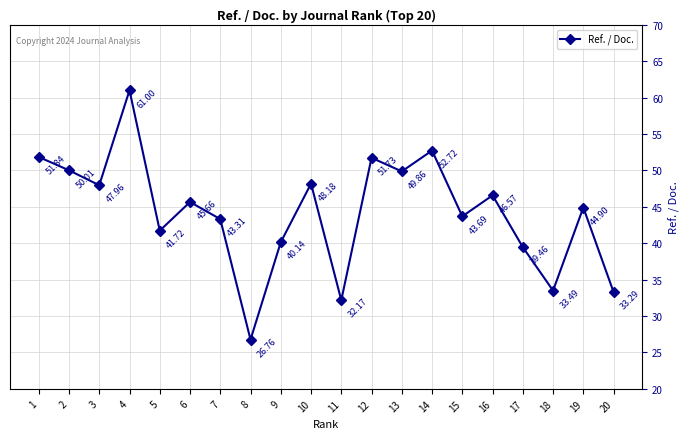

What is the sum of the values at 19 and 14?

97.6